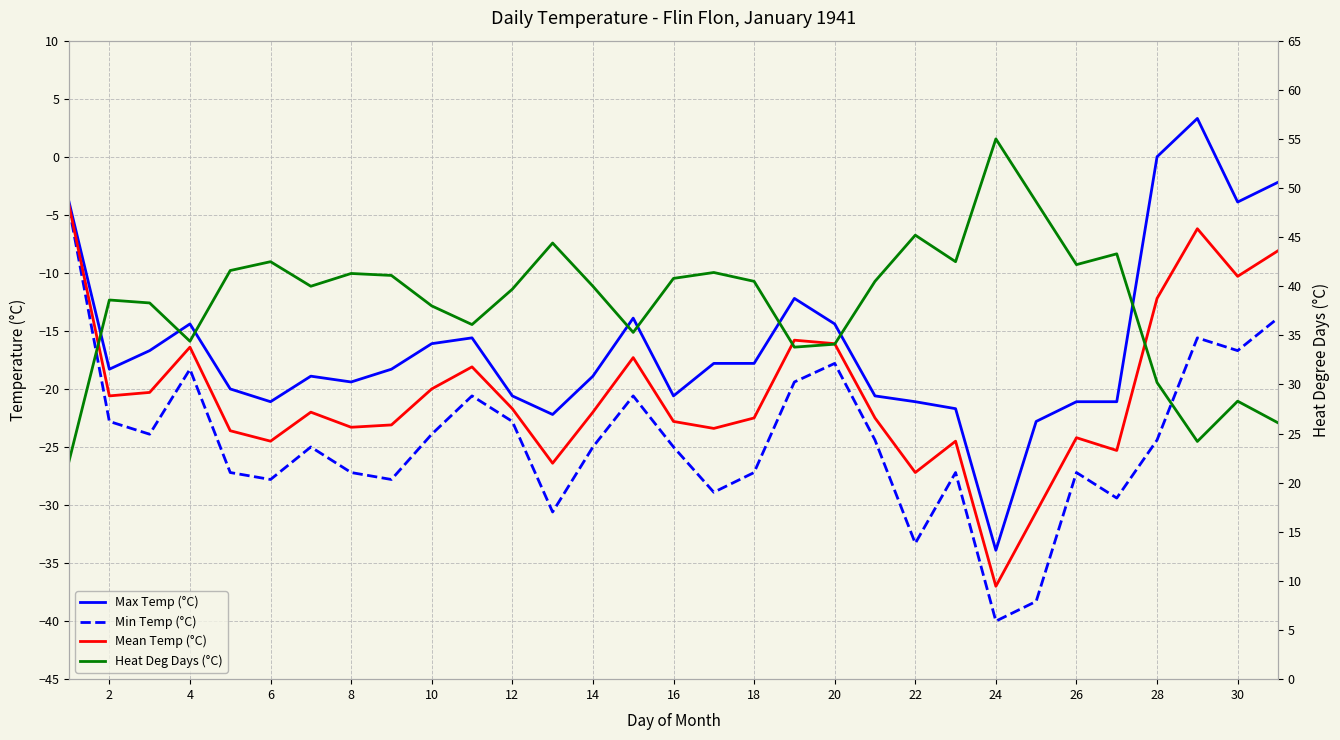

What is the lowest value of the Max Temp (°C) series?

-33.9